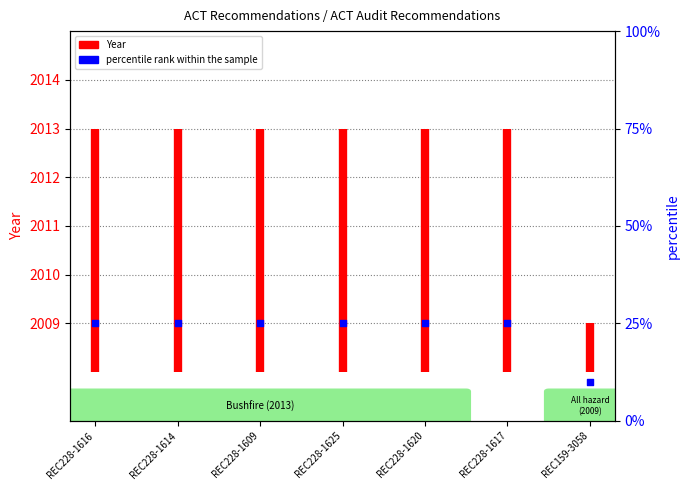

Which has a higher value, REC228-1616 or REC228-1609?

REC228-1616